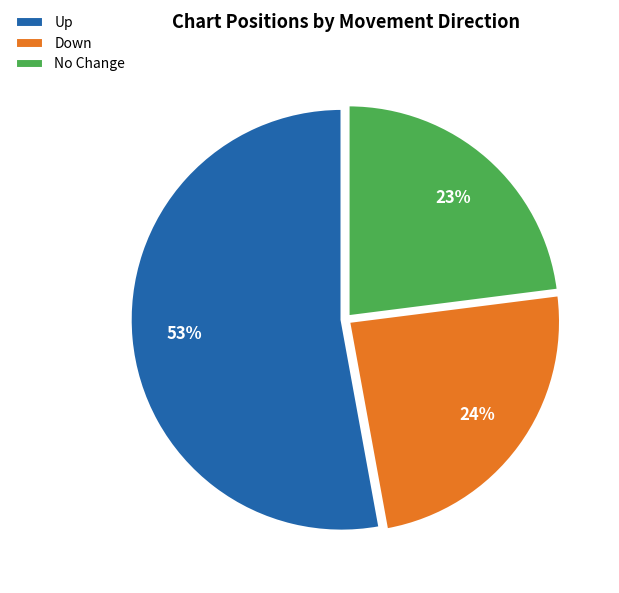

Rank the categories by value from highest to lowest.

Up, Down, No Change